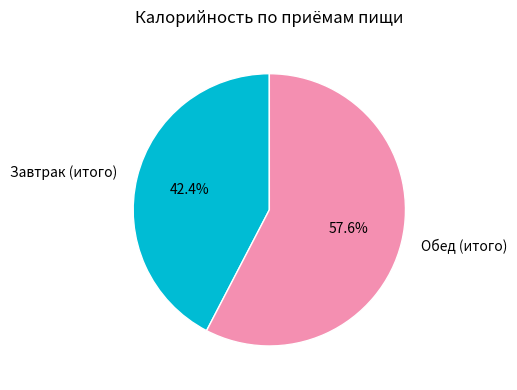

To the nearest percent, what is the combined percentage of Обед (итого) and Завтрак (итого)?

100%